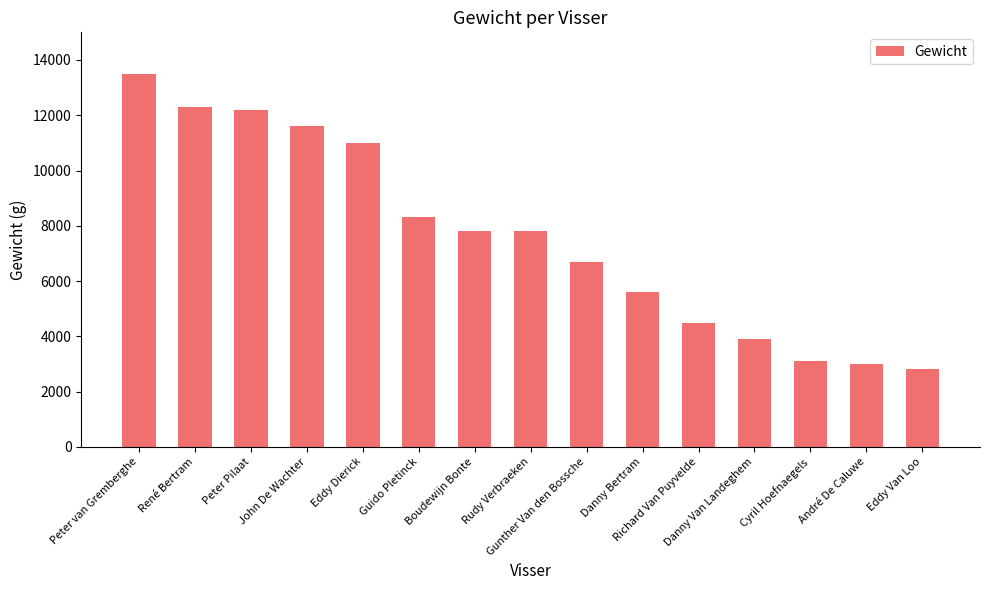

What is the change in value from René Bertram to Richard Van Puyvelde?

-7800